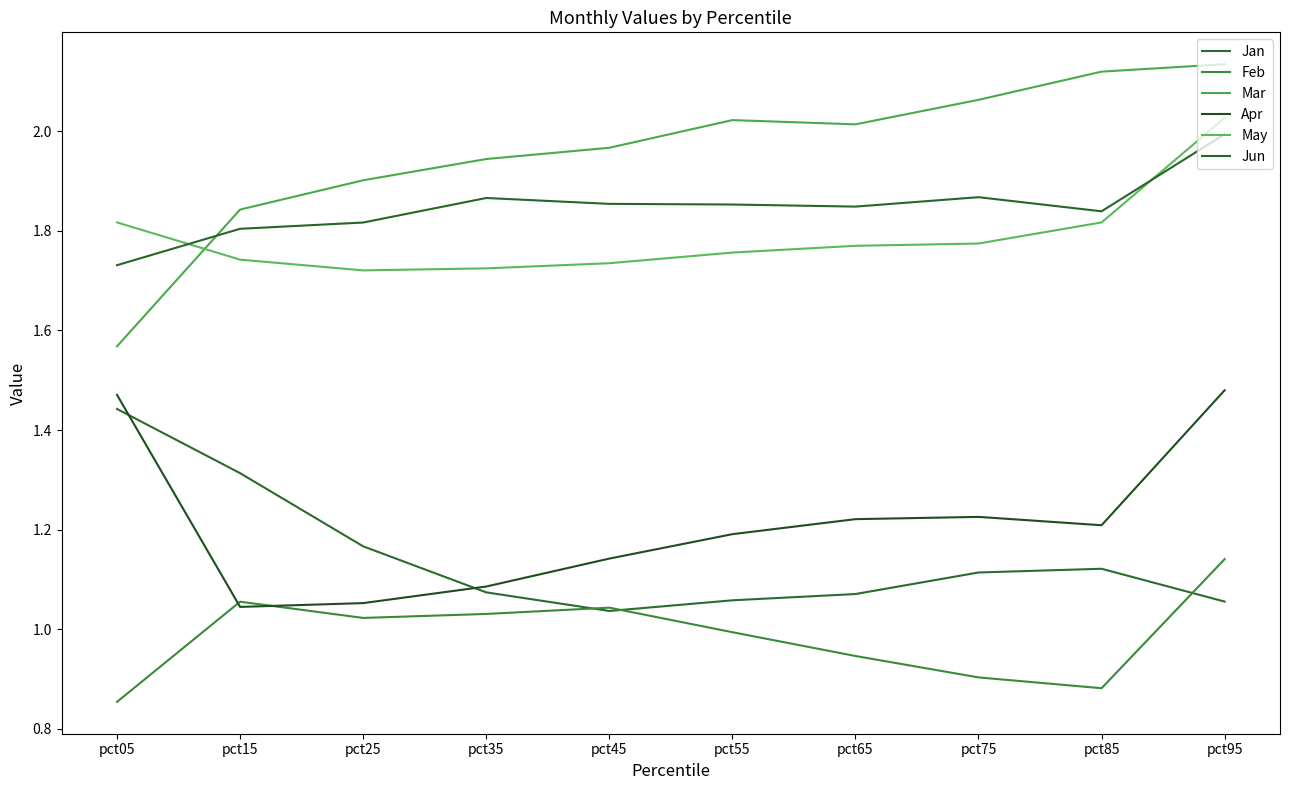

What is the approximate value of Mar at pct65?

2.0